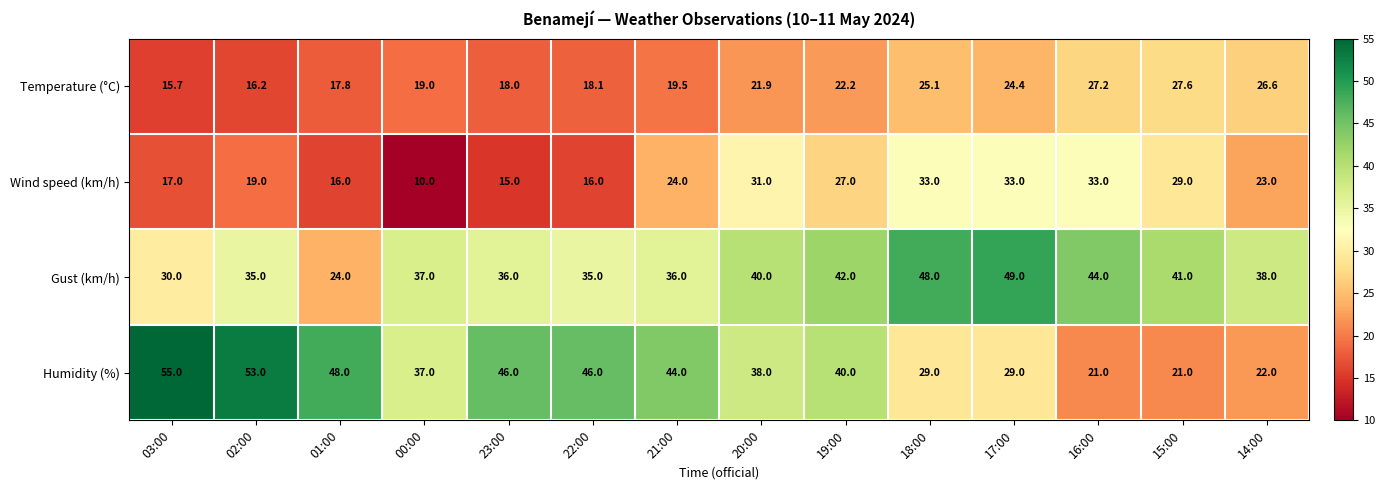

Which category has the highest value across all series?

03:00